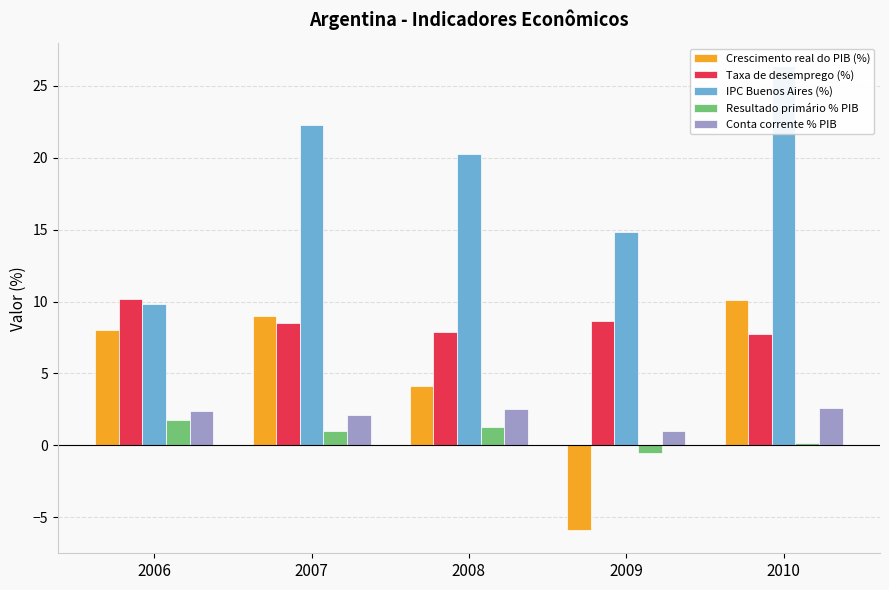

Where does the Resultado primário % PIB series first go above 1?

2006